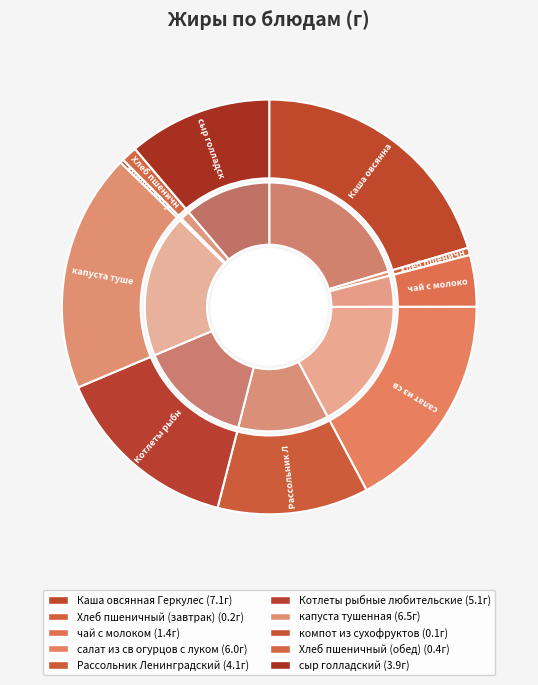

Do чай с молоком and сыр голладский together represent more than half of the pie?

No